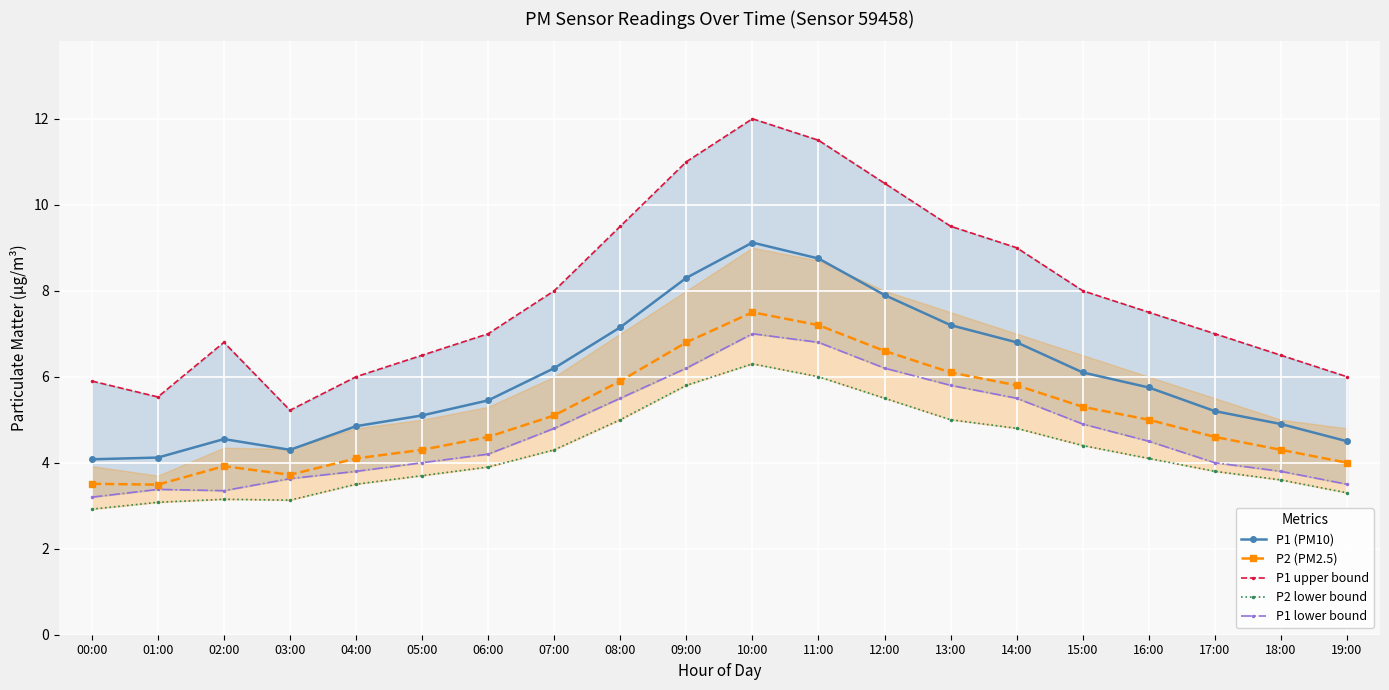

At how many categories does at least one series exceed 3?

20